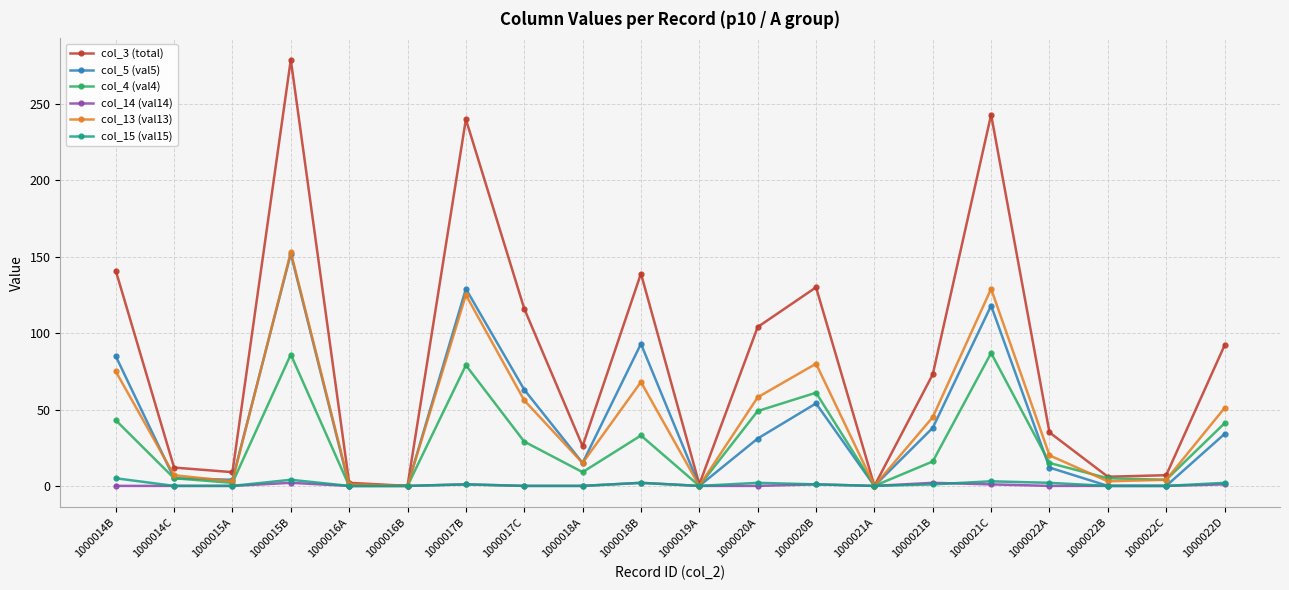

Which category has the highest value in the col_13 (val13) series?

1000015B